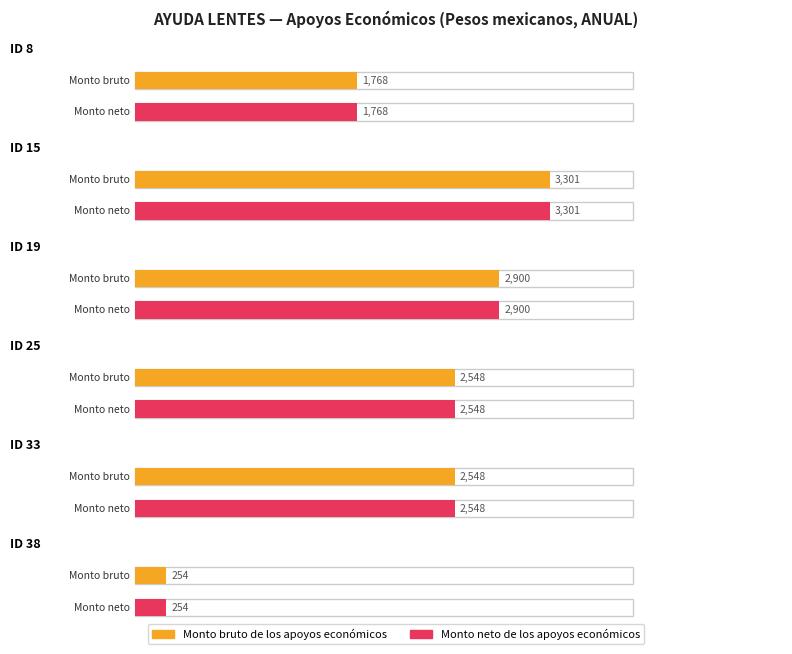

Does the chart contain any negative values?

No